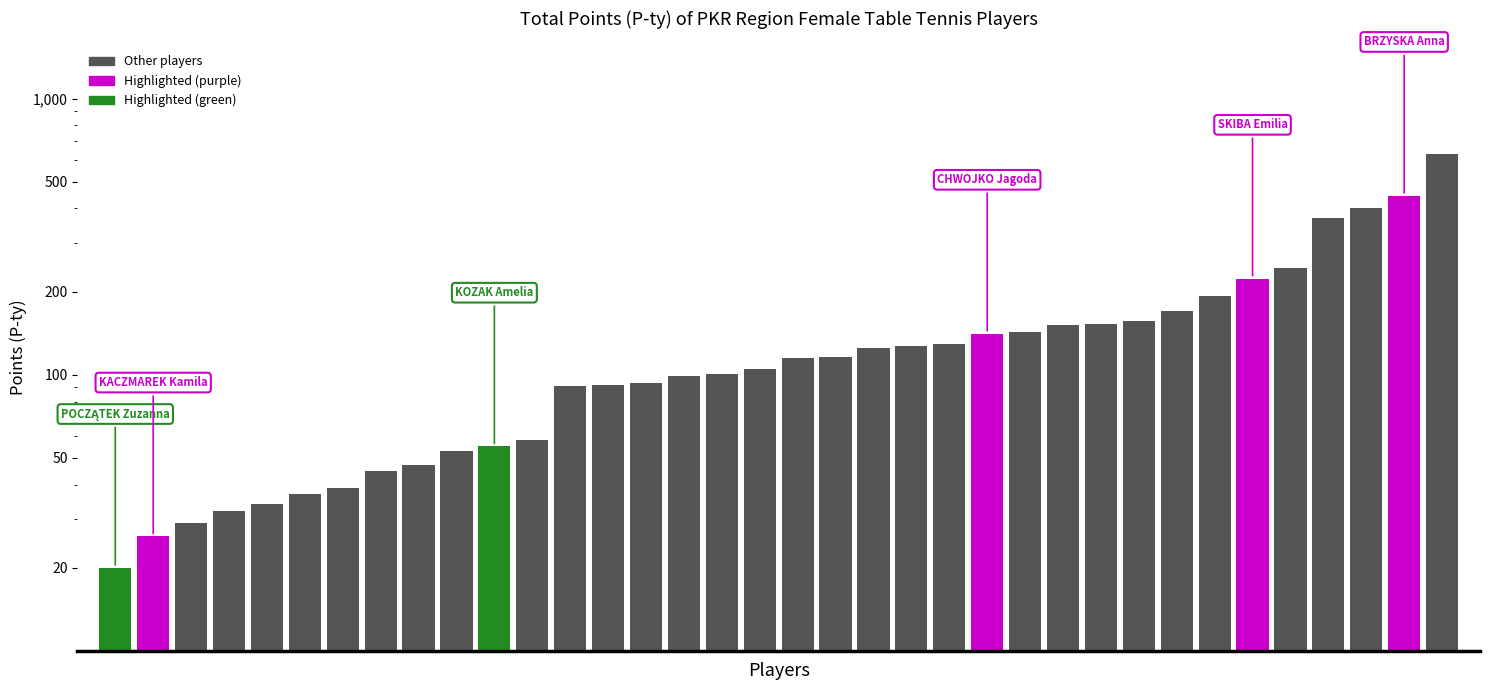

What is the difference between the maximum and minimum values?

610